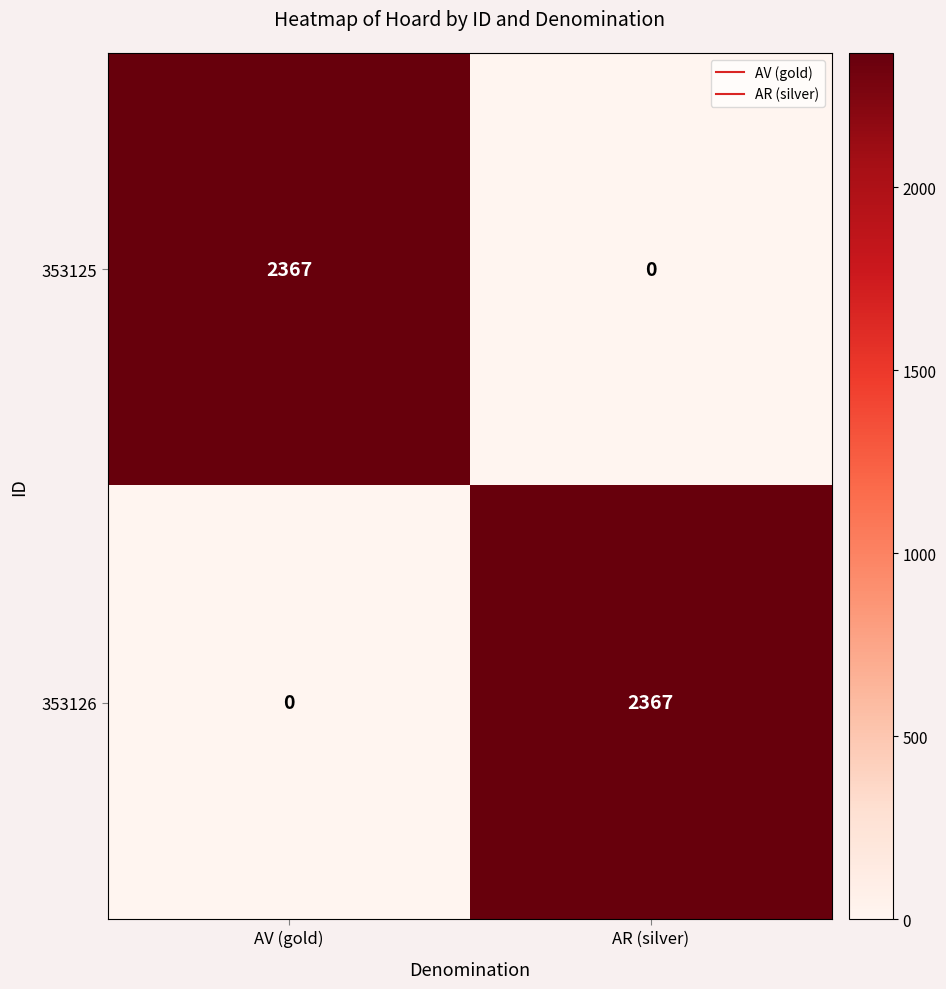

How many categories are shown in the chart?

2